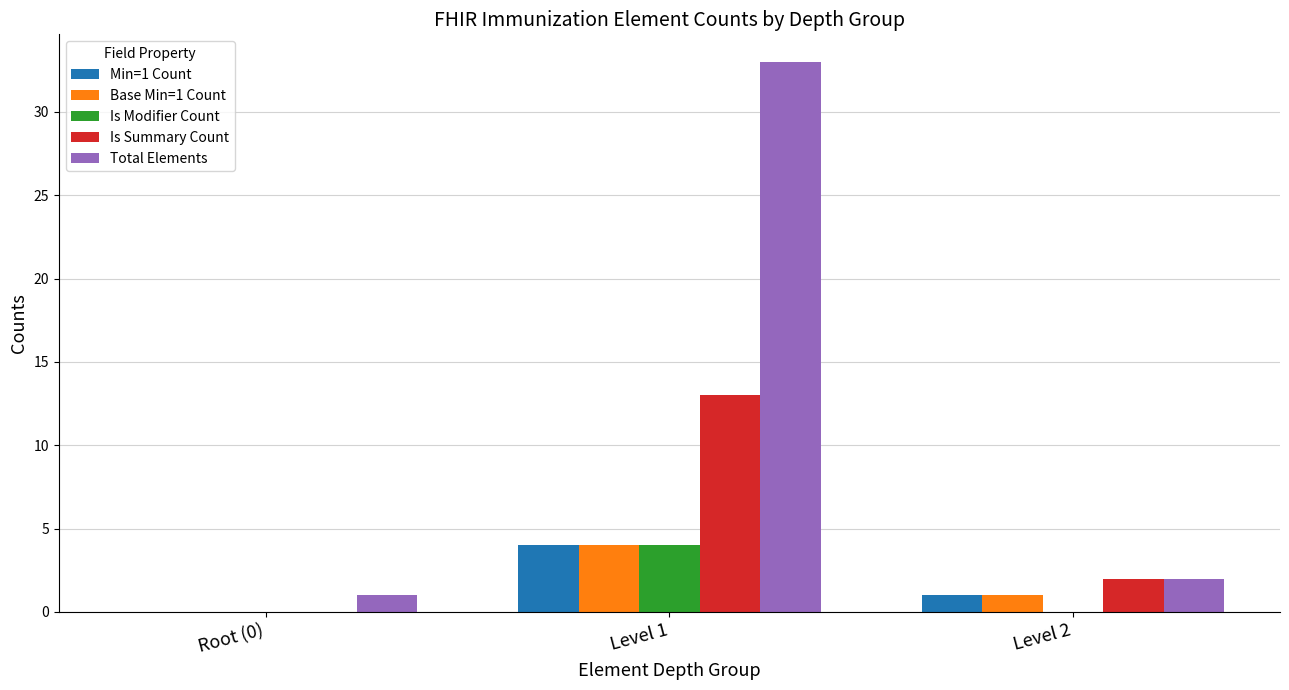

True or false: Total Elements has a value of 2 at Level 2.

True